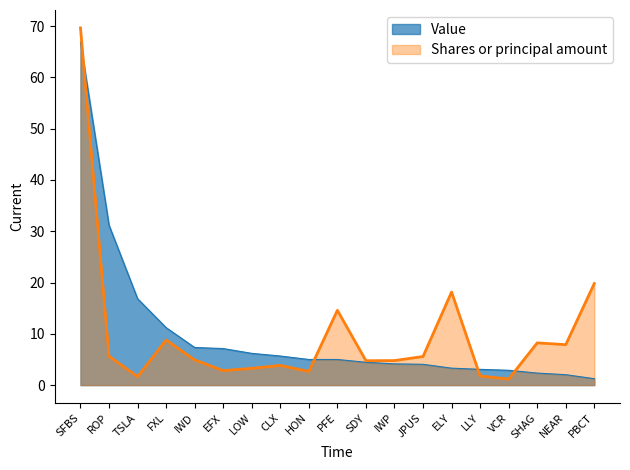

What is the value of the Value point at the 10th from the left?

5.0